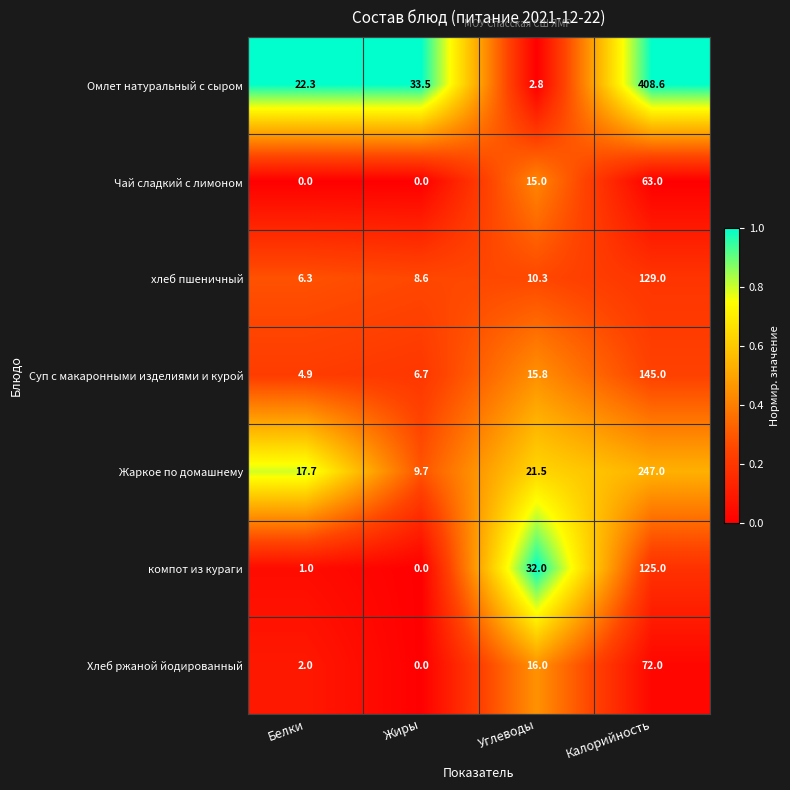

Which category has the lowest value in the Хлеб ржаной йодированный series?

Жиры